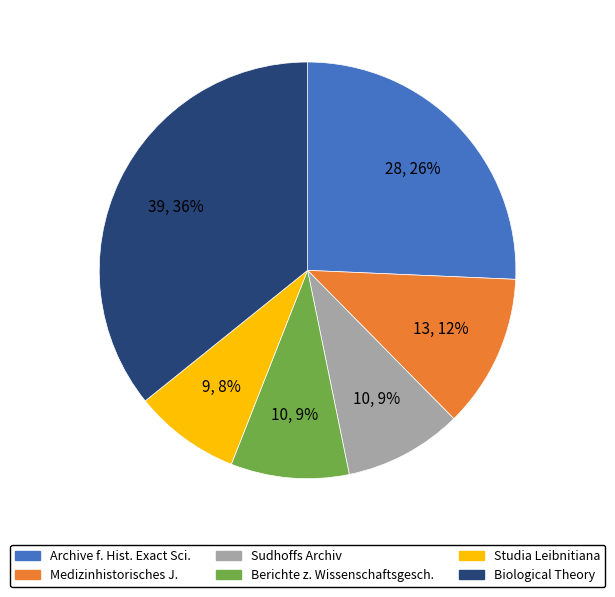

To the nearest percent, what is the average slice percentage?

17%